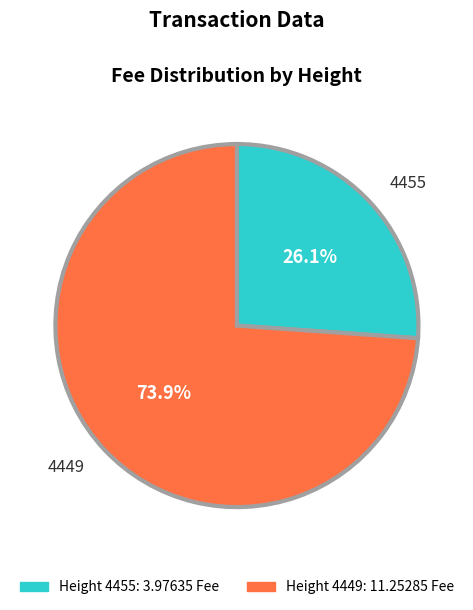

Does any single category account for the majority?

Yes